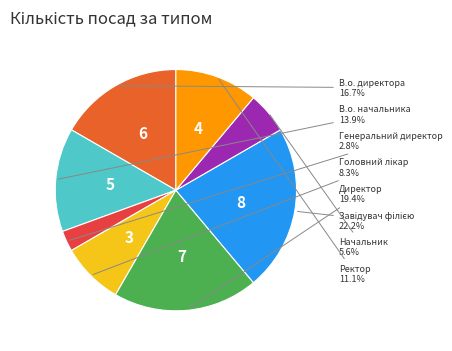

Is there any slice that represents more than half of the pie?

No